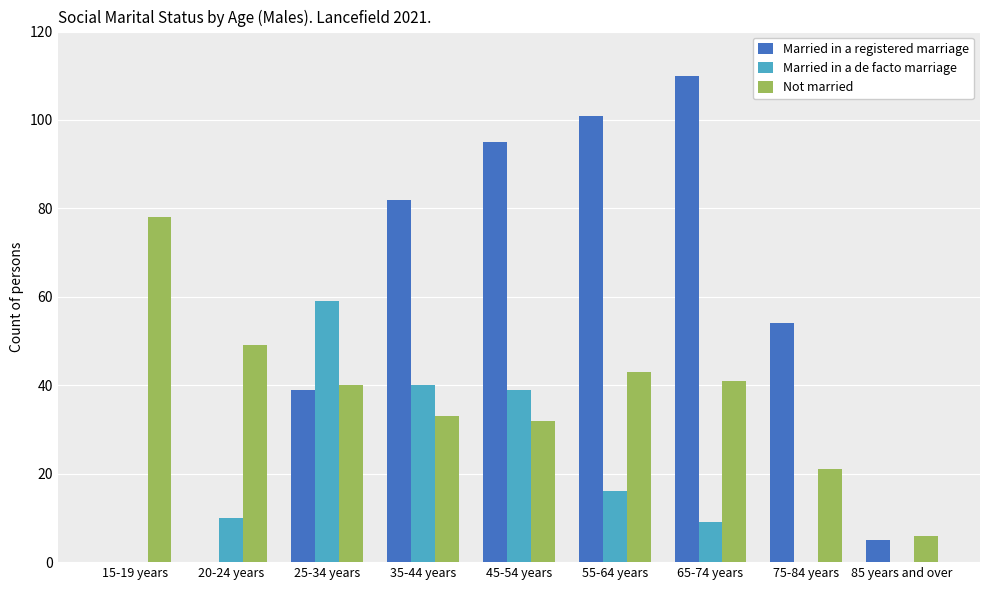

The Married in a registered marriage series shows 39 at 25-34 years. True or false?

True